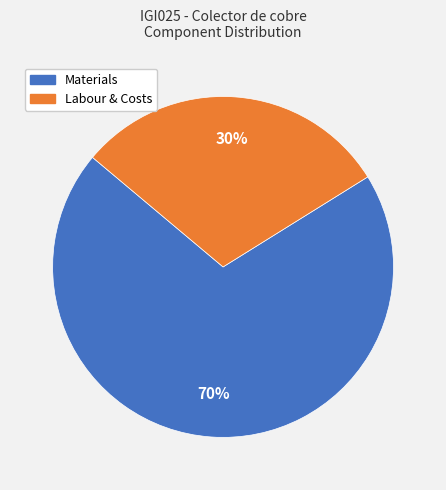

To the nearest percent, what is the difference between the largest and smallest slice percentages?

40%